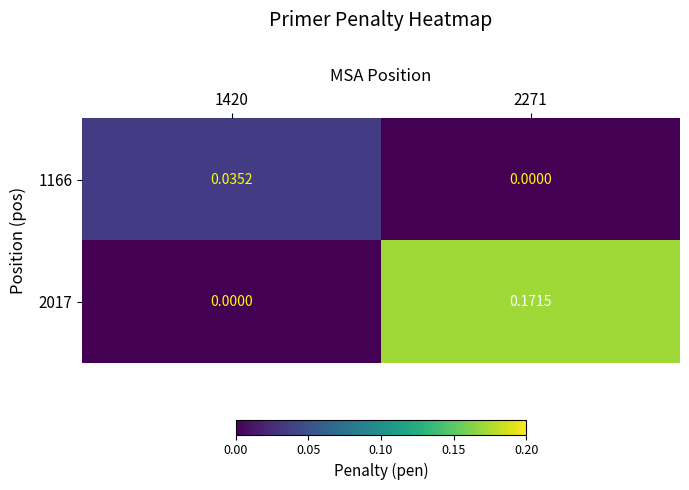

At which category is the sum across all series the highest?

2271